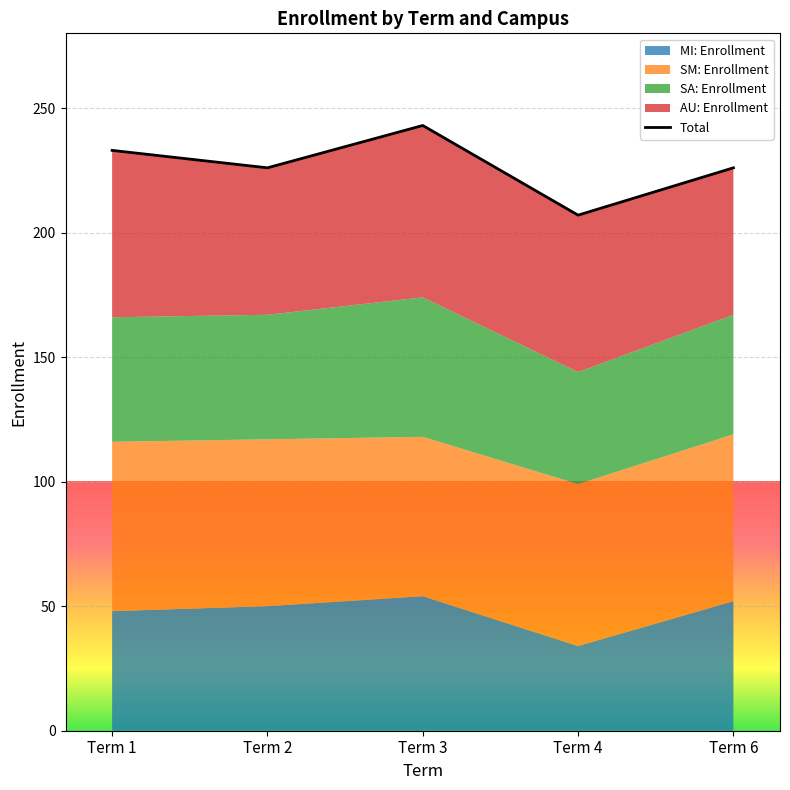

Between Term 6 and Term 2, which is larger?

Term 6